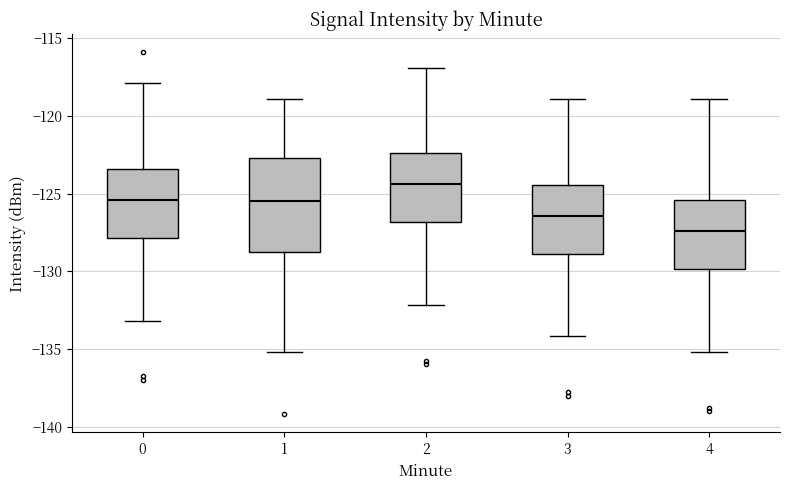

Comparing the boxes themselves (not the whiskers), which one is the tallest?

1